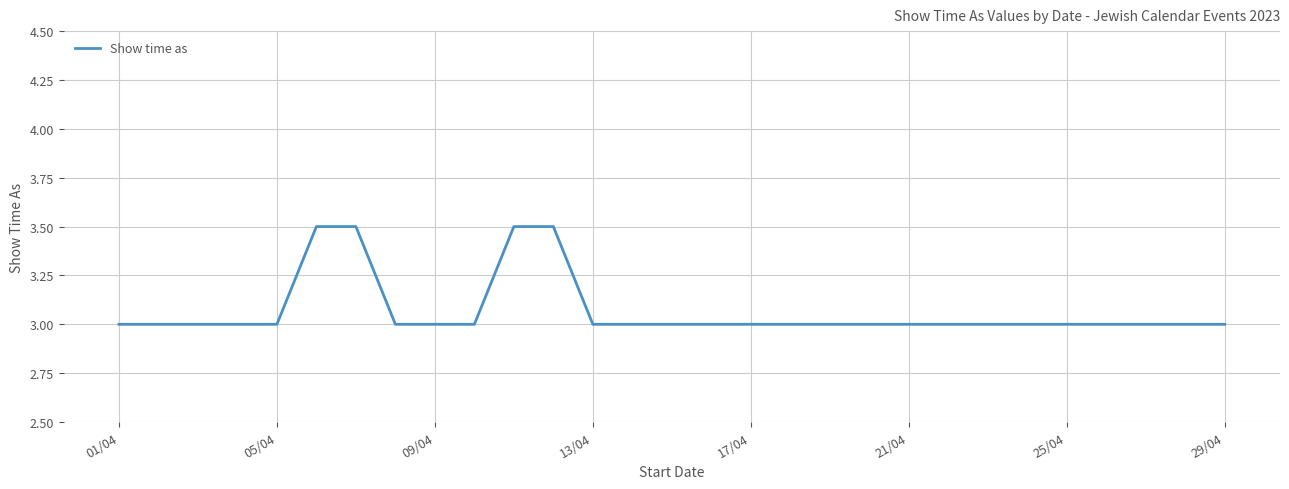

Is this an area chart (filled region under the line)?

No